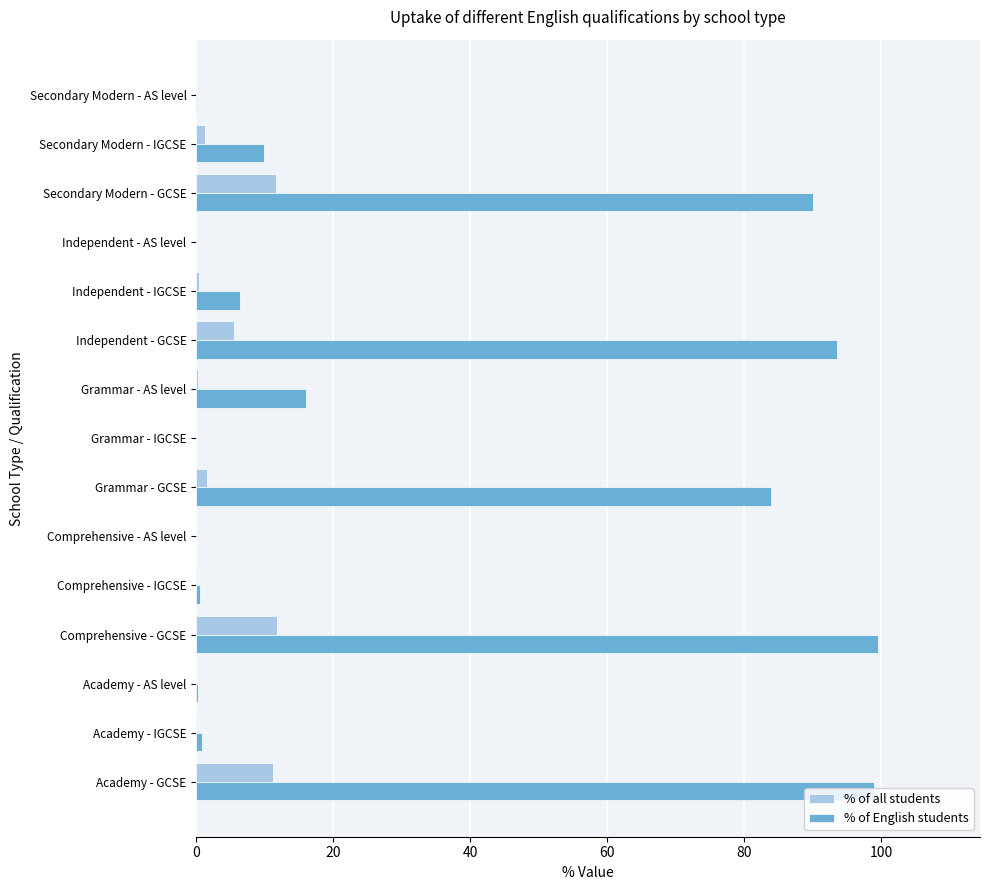

At which label is % of English students closest to 49?

Grammar - AS level